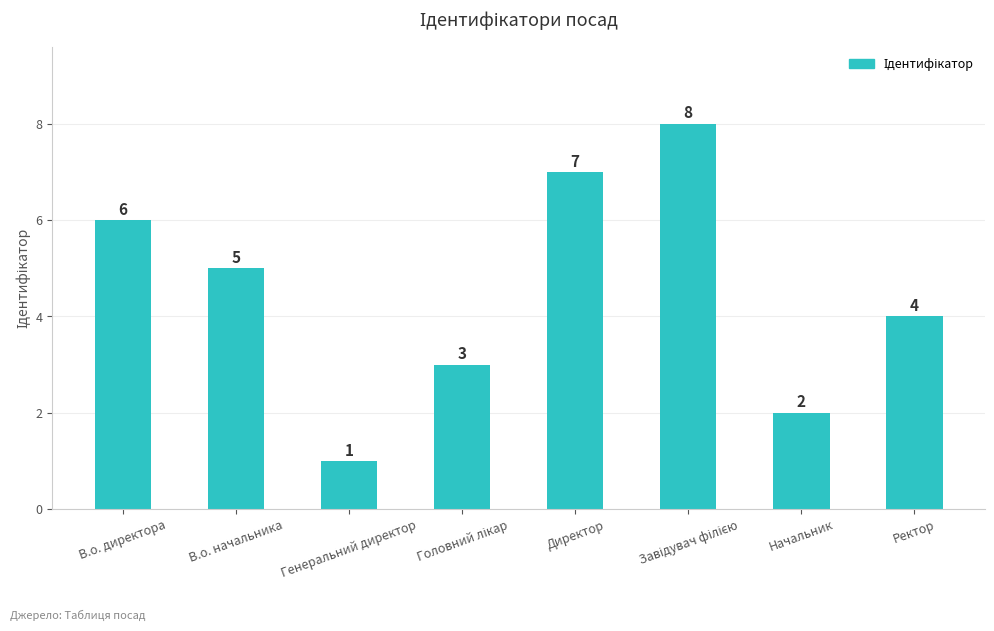

What is the change in value from Генеральний директор to Директор?

+6